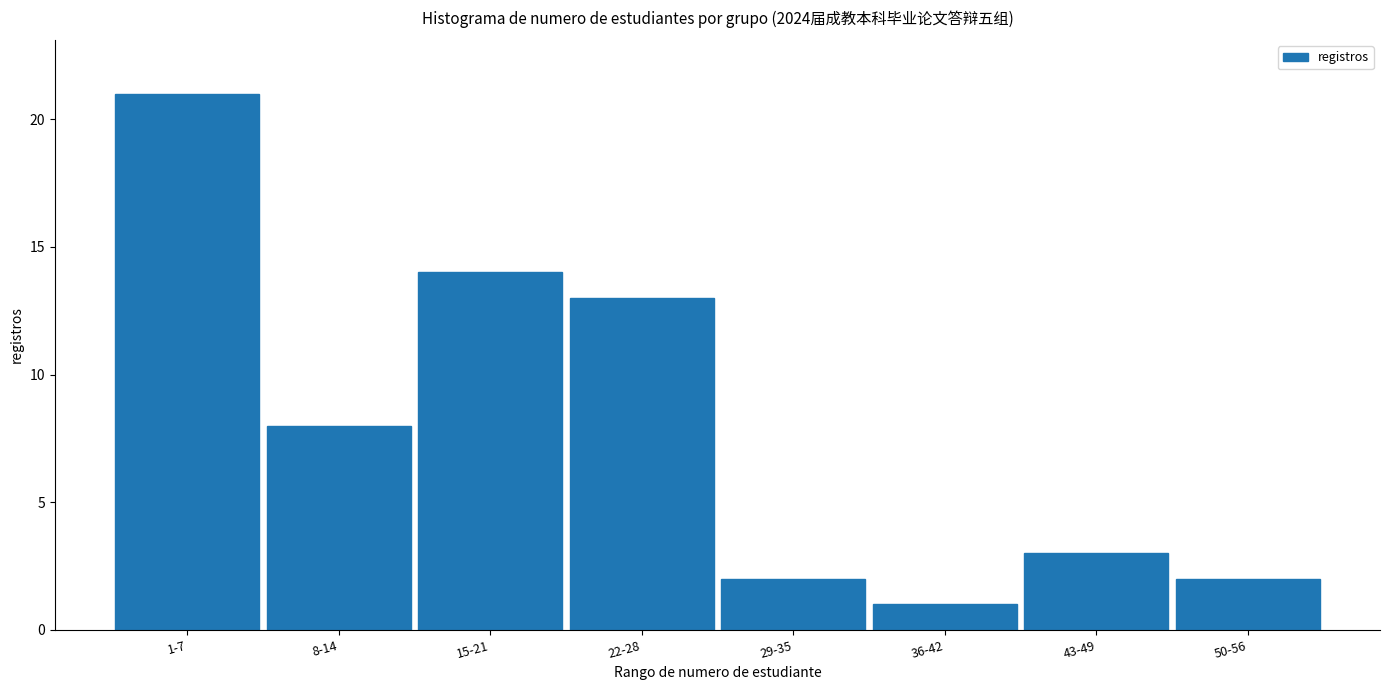

Reading left to right, transcribe all the data shown in this chart.

1-7=21	8-14=8	15-21=14	22-28=13	29-35=2	36-42=1	43-49=3	50-56=2